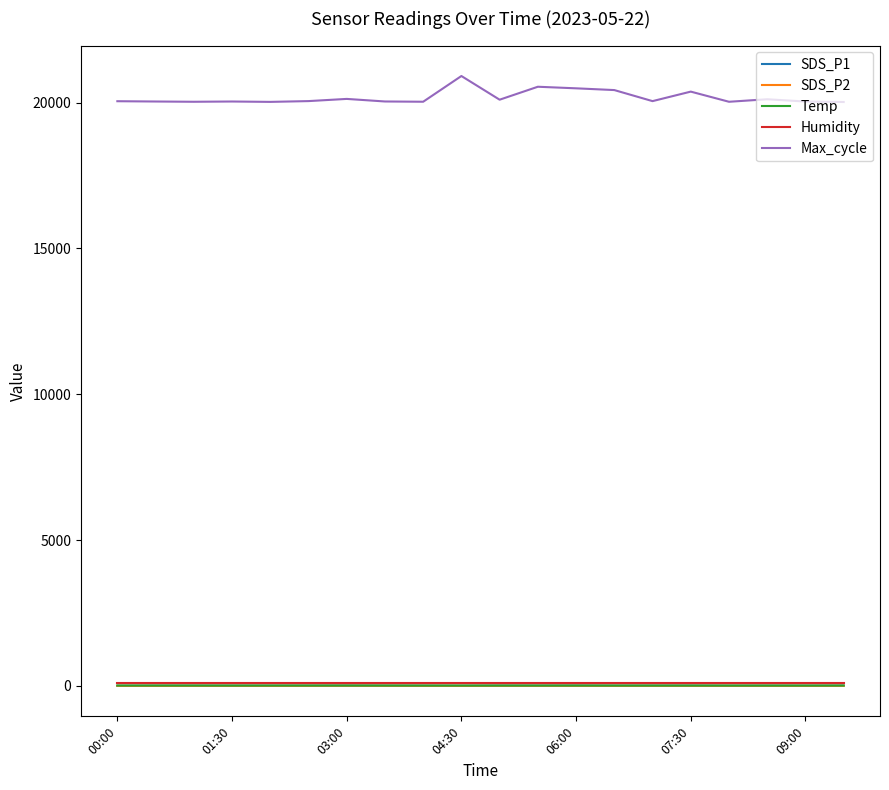

What is the greatest value displayed?

20911.0